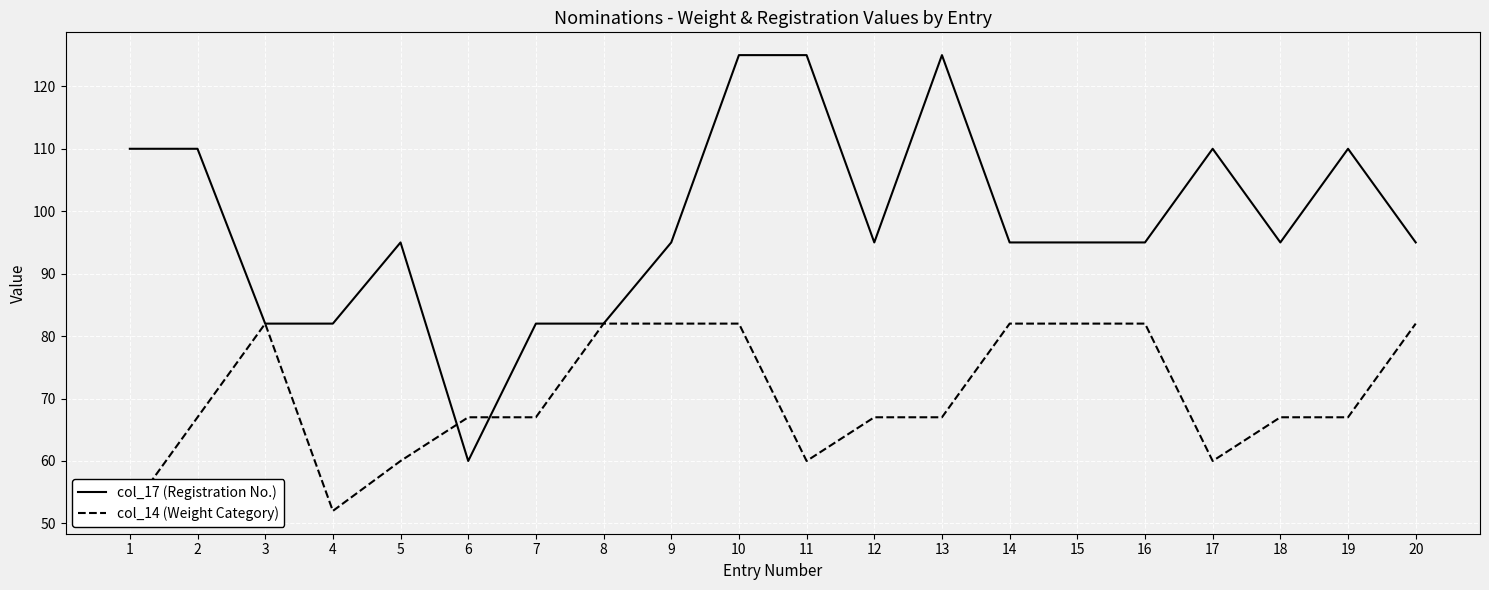

At which category is the sum across all series the highest?

10